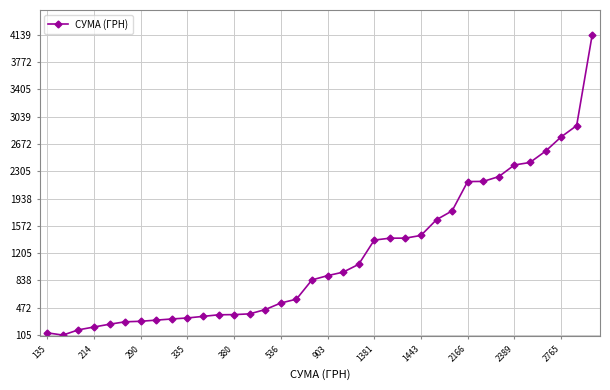

What is the smallest value displayed?

105.0